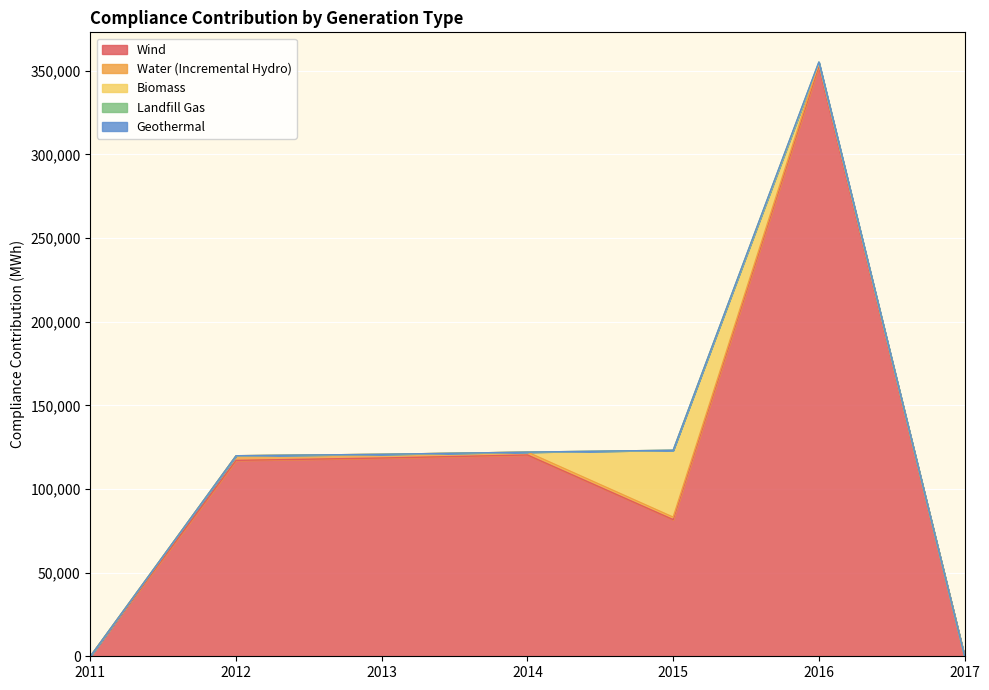

Does the chart display data point markers on the line(s)?

No